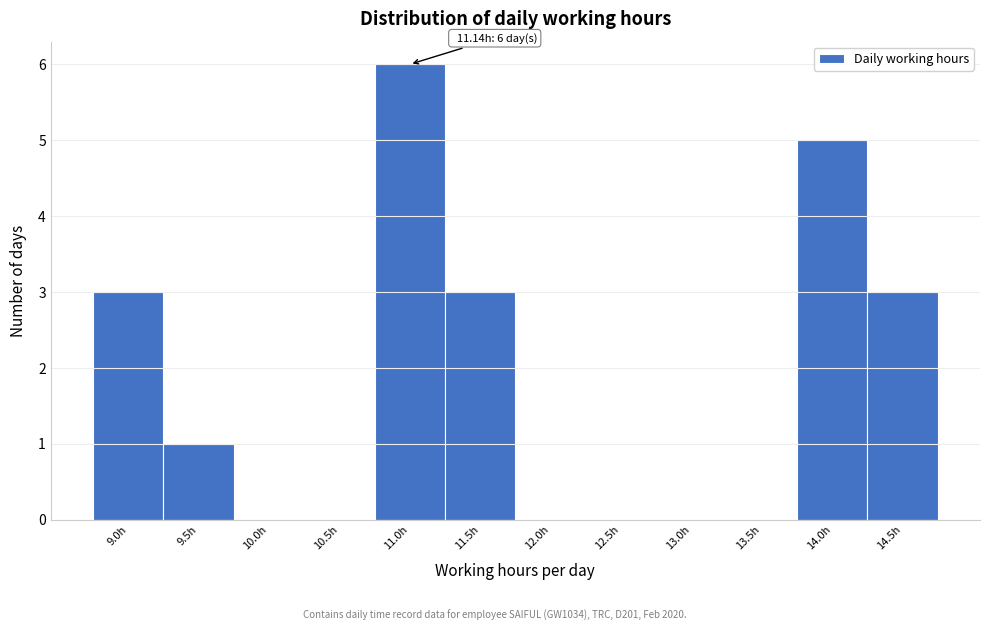

Over which range of the x-axis is the bar tallest?

10.78 to 11.28